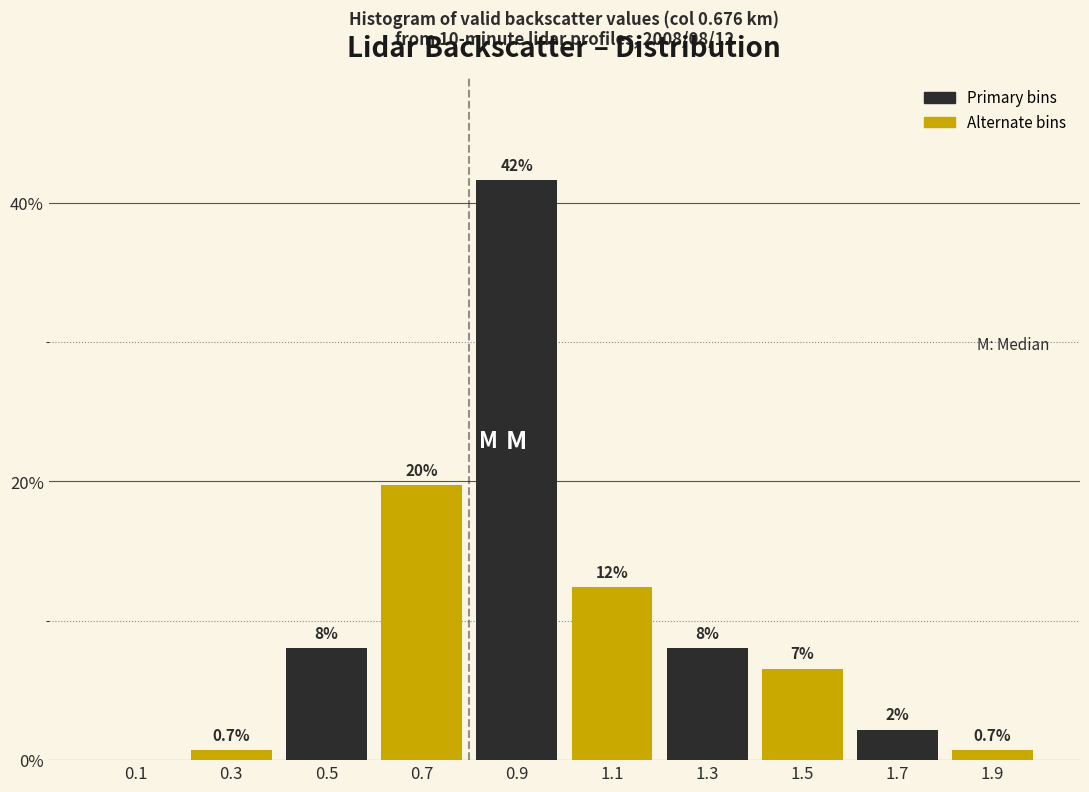

Are the bars horizontal?

No